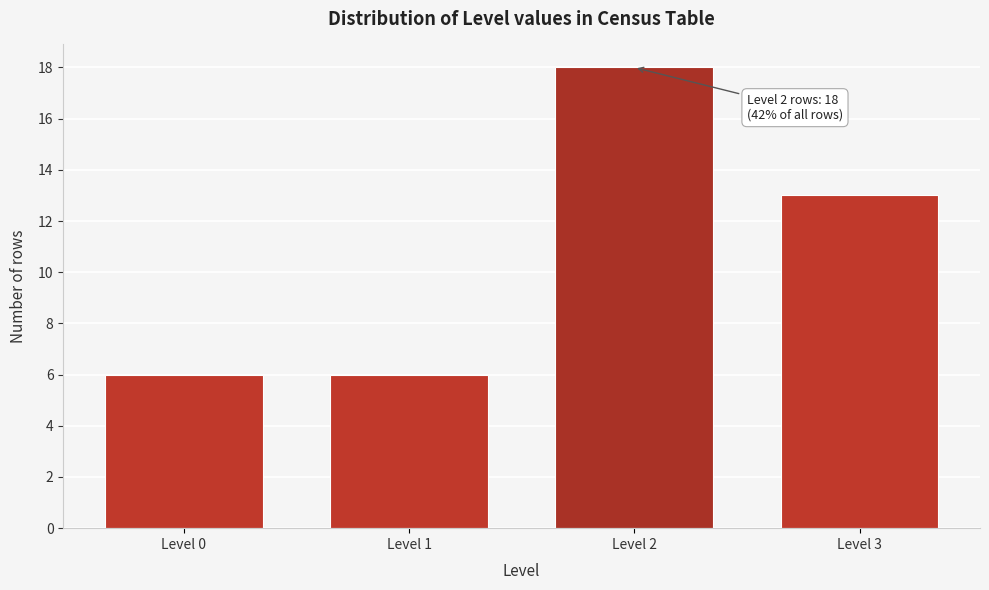

Reading left to right, what are all the values shown in this chart?

6	6	18	13